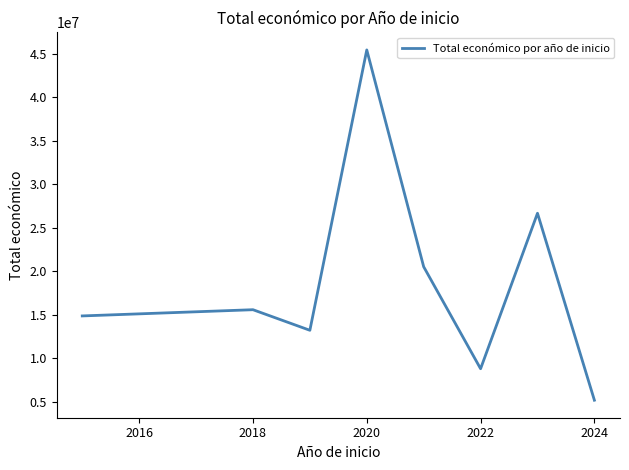

What is the difference between the second highest and minimum values?

21495616